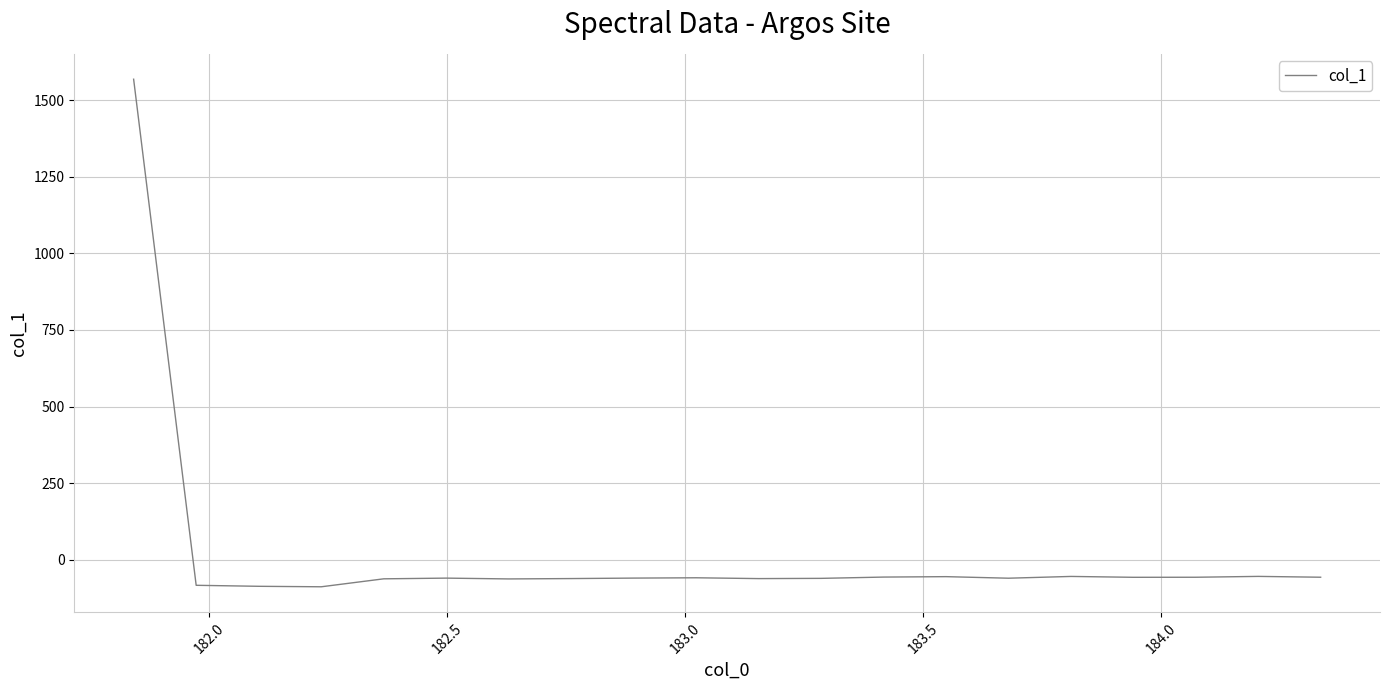

What is the smallest value displayed?

-88.7